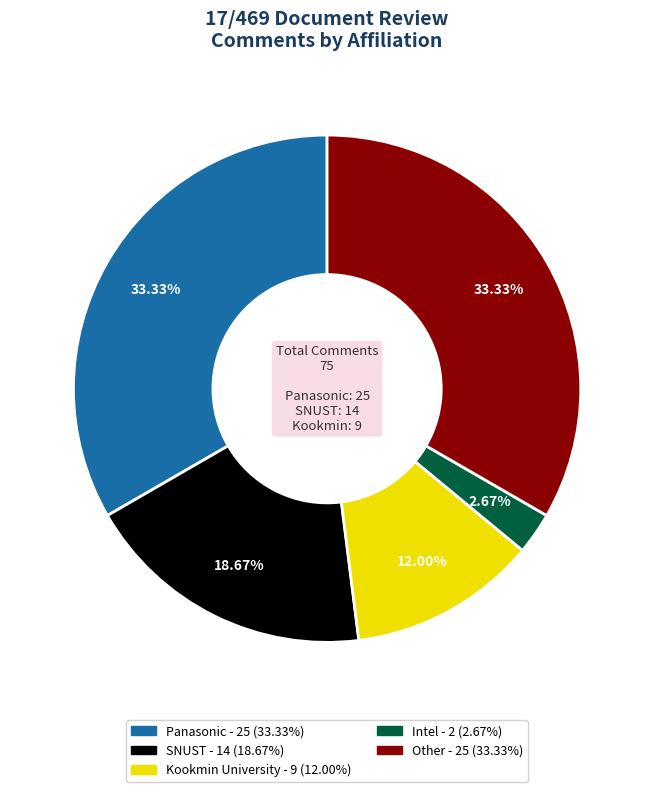

Does any single category account for the majority?

No